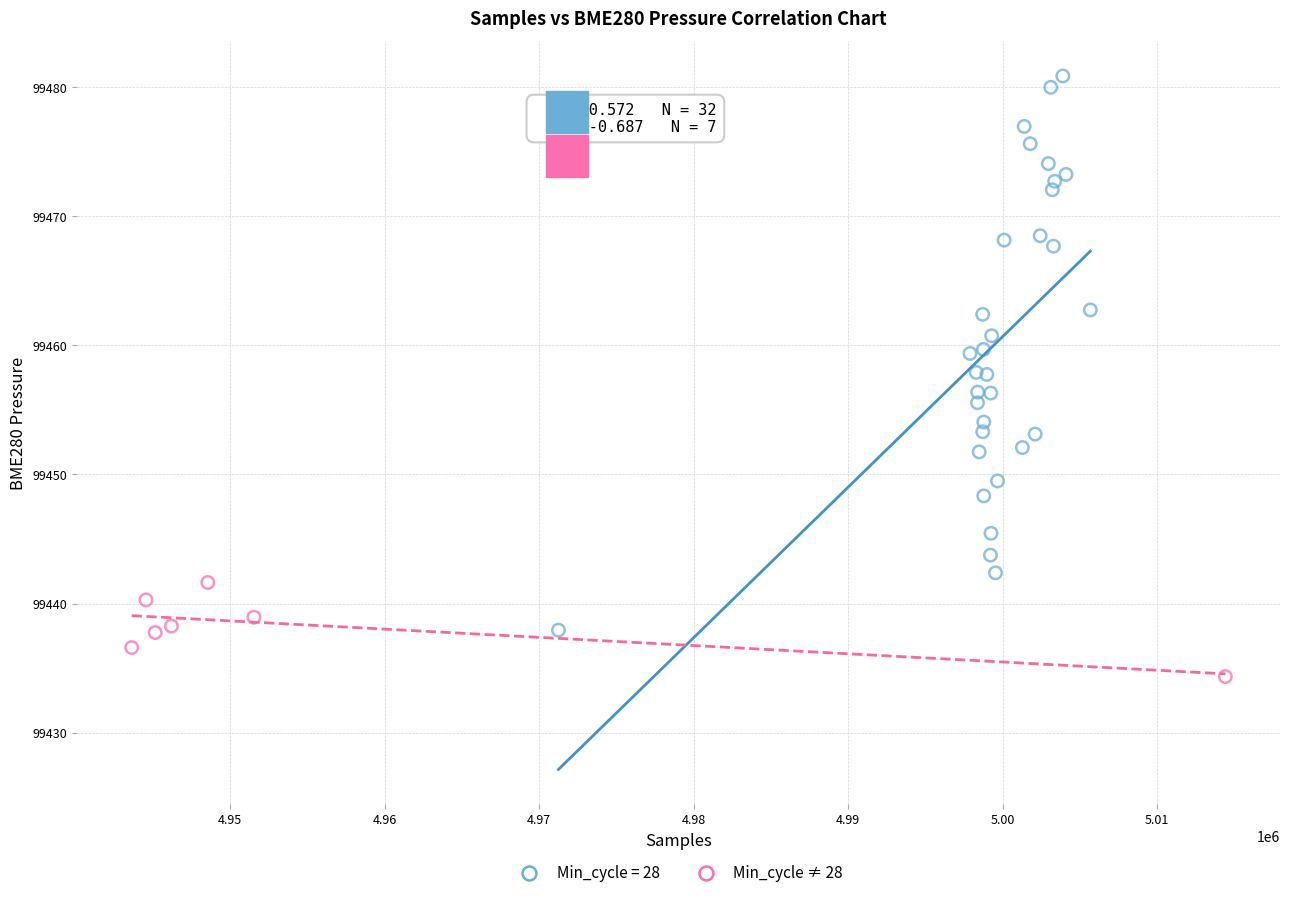

Which series reaches the maximum Y coordinate?

Min_cycle = 28